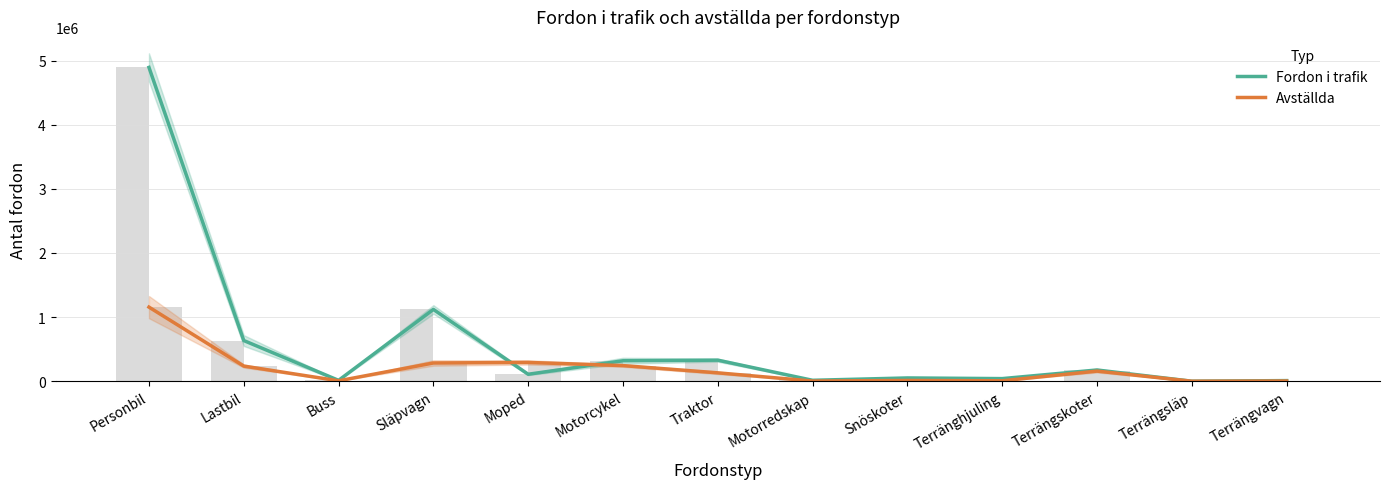

Is it true that Fordon i trafik equals 1119474 at Släpvagn?

True